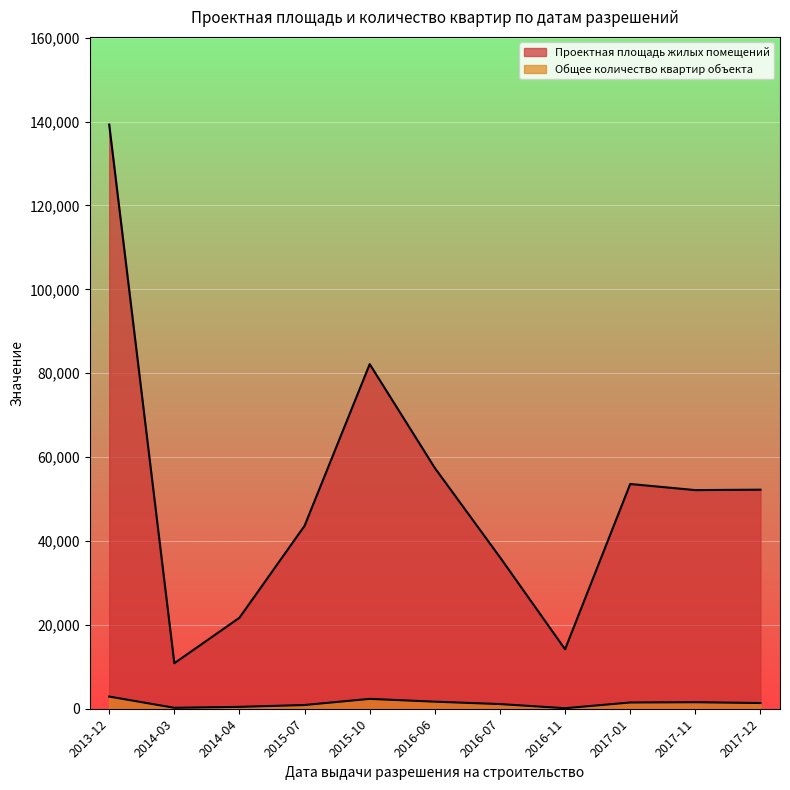

True or false: Проектная площадь жилых помещений has a value of 2274 at 2017-12.

False